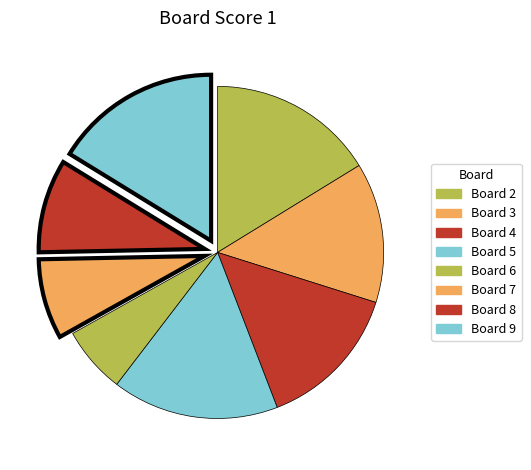

How many segments does this pie chart have?

8